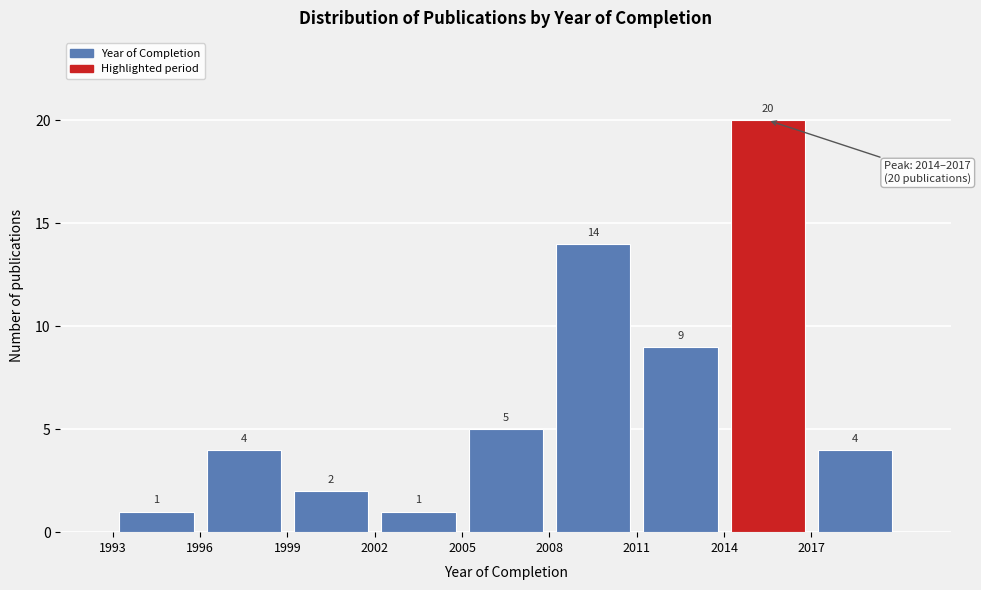

How tall is the bar that spans 2005 to 2008 on the x-axis?

5